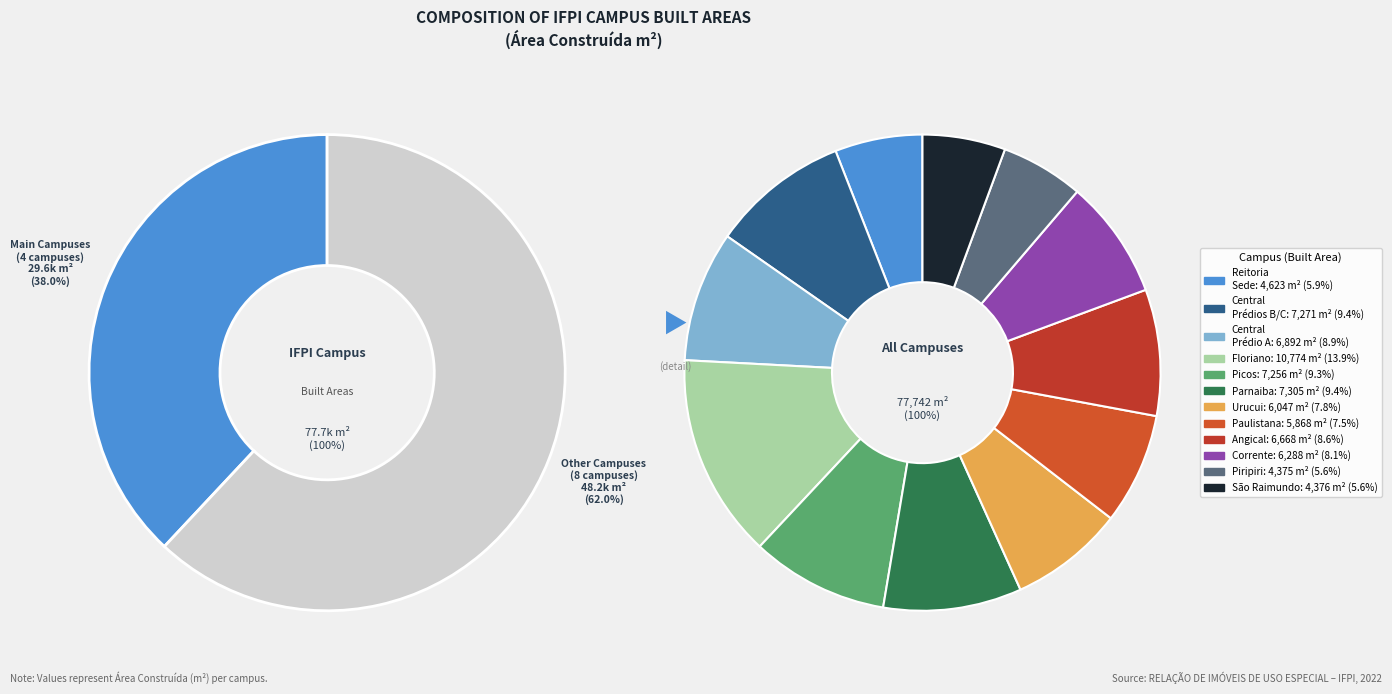

Which category has the smallest portion of the pie?

IFPI CAMPUS PIRIPIRI